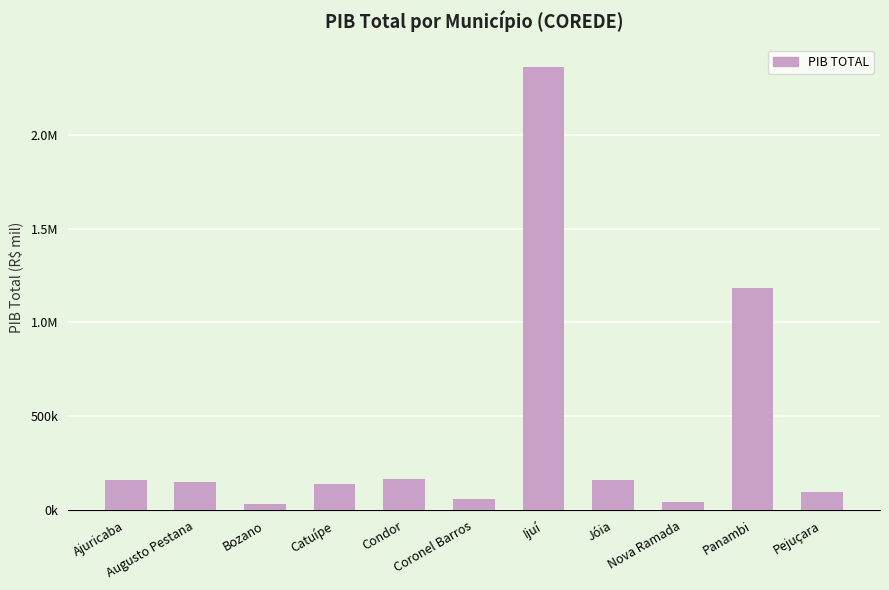

At which category does the chart reach its peak across all series?

Ijuí